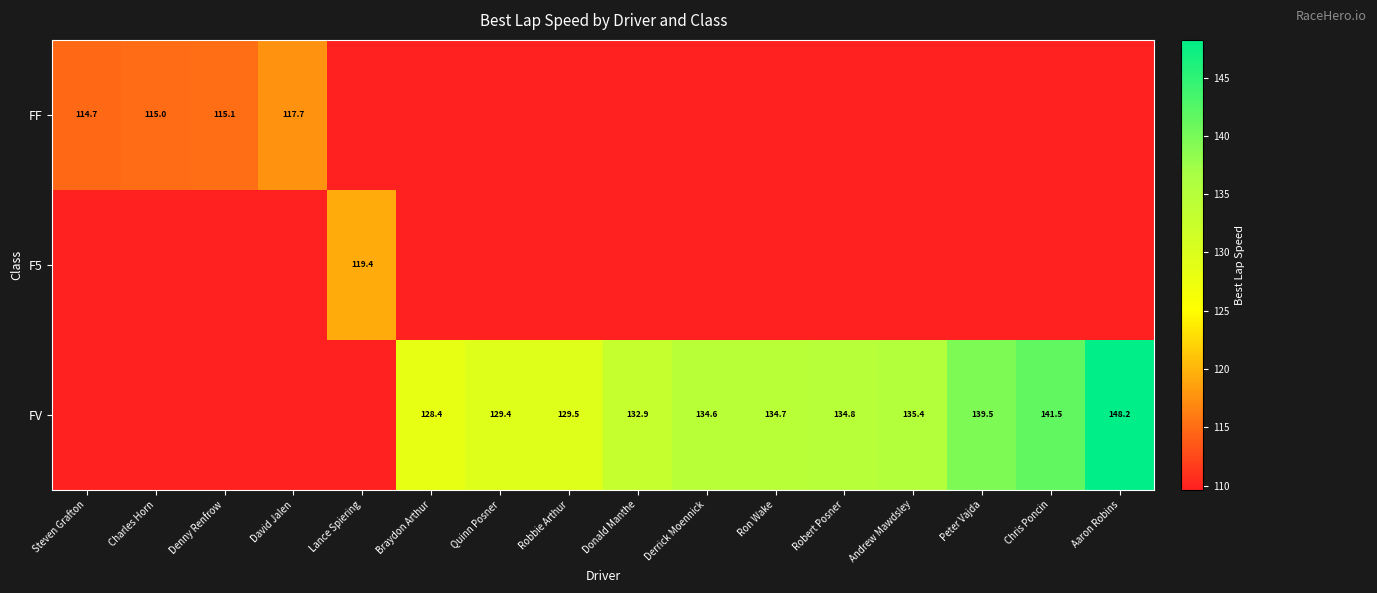

Which series has the widest spread of values?

FV